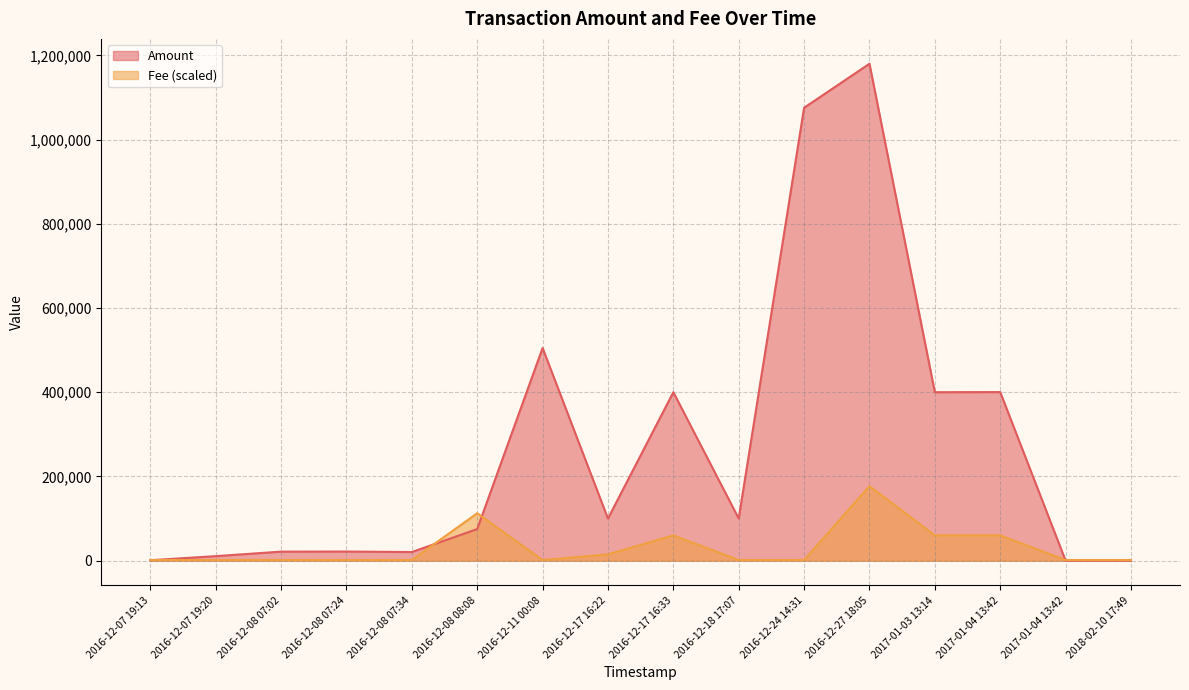

Reading right to left, what are all the values shown in this chart?

Amount: 2018-02-10 17:49=11	2017-01-04 13:42=0	2017-01-04 13:42=400300	2017-01-03 13:14=400000	2016-12-27 18:05=1180000	2016-12-24 14:31=1075453	2016-12-18 17:07=99995	2016-12-17 16:33=400000	2016-12-17 16:22=100000	2016-12-11 00:08=504995	2016-12-08 08:08=75000	2016-12-08 07:34=20431	2016-12-08 07:24=21638	2016-12-08 07:02=21391	2016-12-07 19:20=10698	2016-12-07 19:13=995
Fee: 2018-02-10 17:49=1500	2017-01-04 13:42=1500	2017-01-04 13:42=60000	2017-01-03 13:14=60000	2016-12-27 18:05=177000	2016-12-24 14:31=1500	2016-12-18 17:07=1500	2016-12-17 16:33=60000	2016-12-17 16:22=15000	2016-12-11 00:08=1500	2016-12-08 08:08=112500	2016-12-08 07:34=1500	2016-12-08 07:24=1500	2016-12-08 07:02=1500	2016-12-07 19:20=1500	2016-12-07 19:13=1500